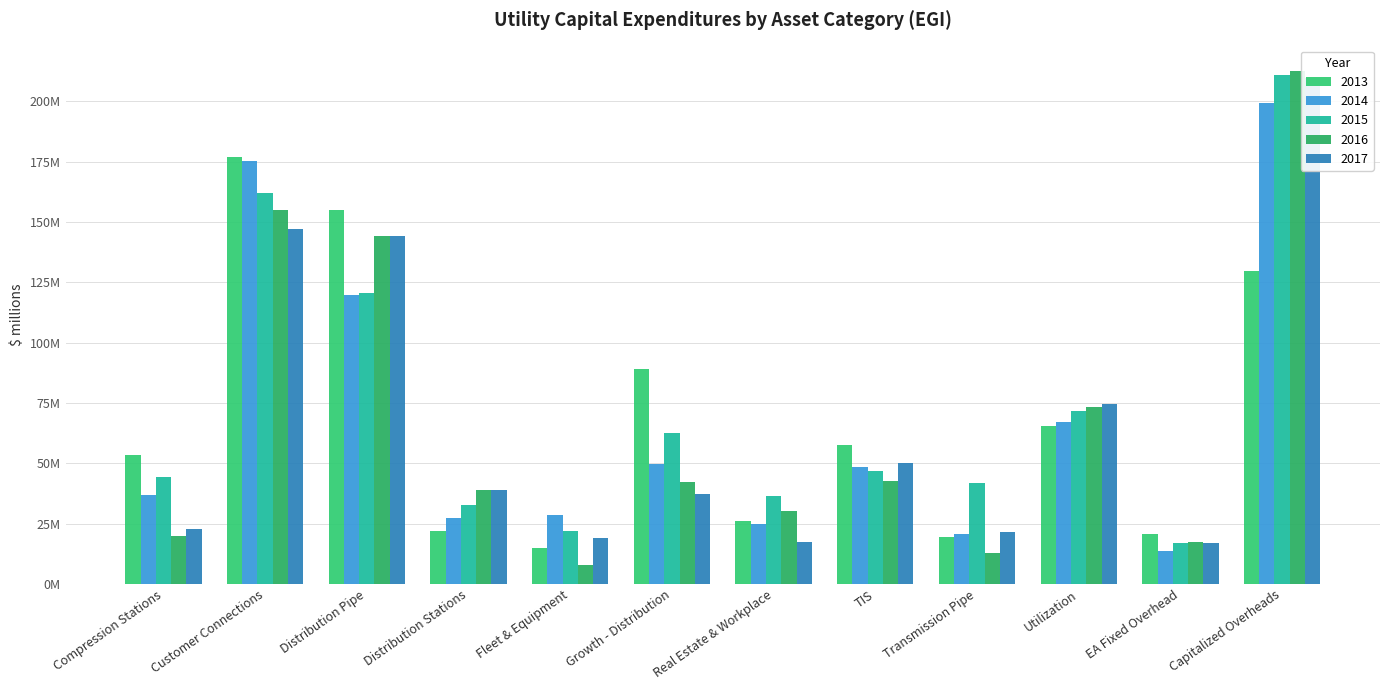

What is the spread (max minus min) of values at Utilization?

9.1